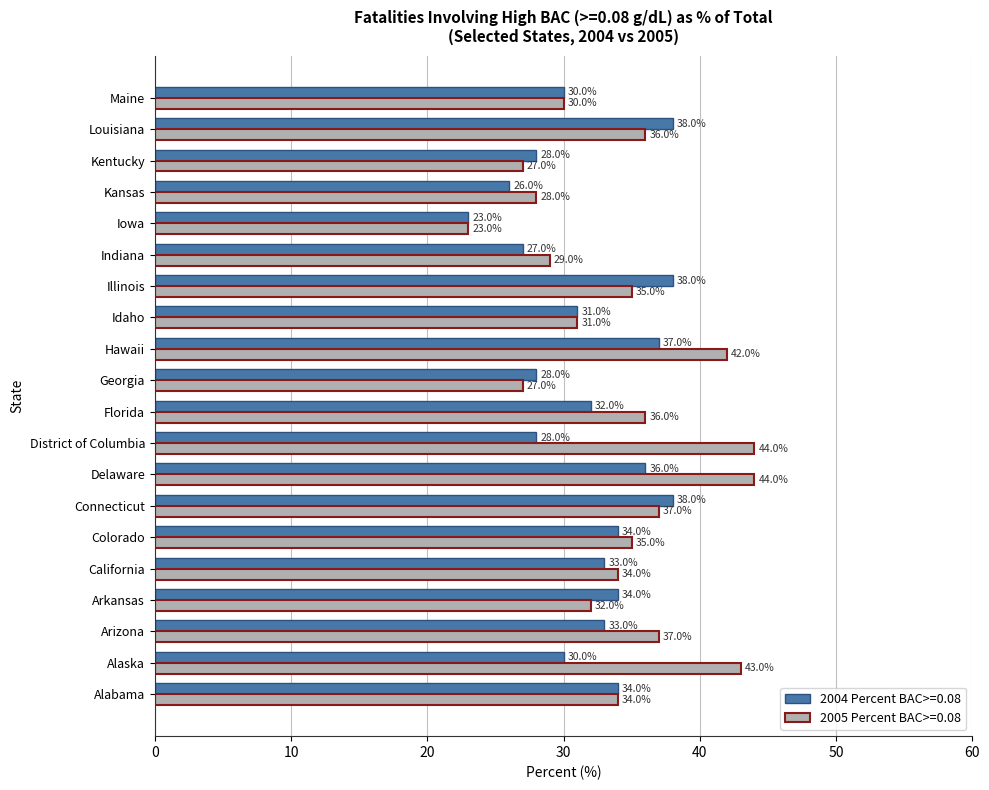

True or false: 2005 Percent BAC>=0.08 has a value of 68 at Delaware.

False